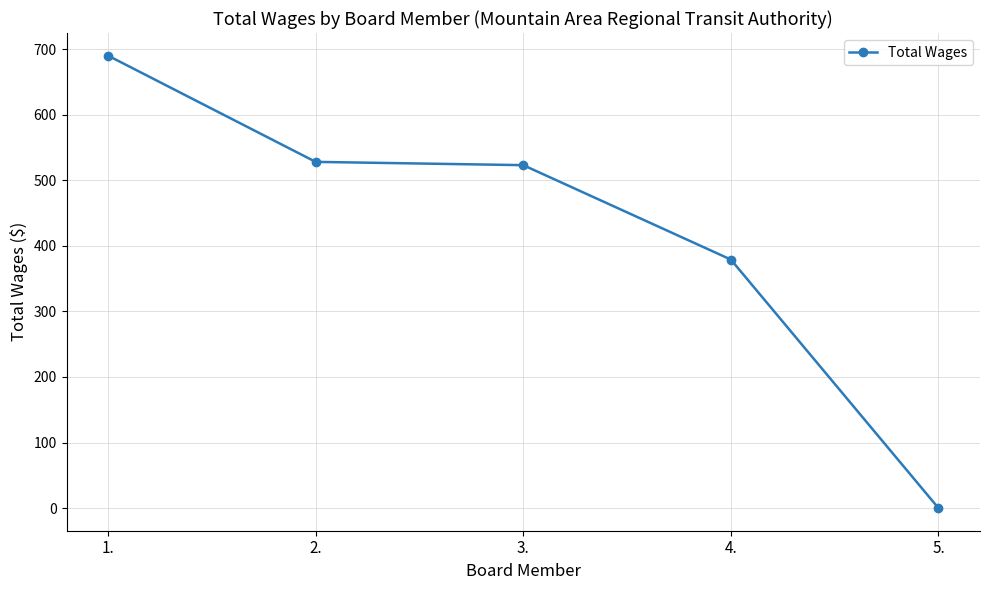

What is the difference between the maximum and second lowest values?

311